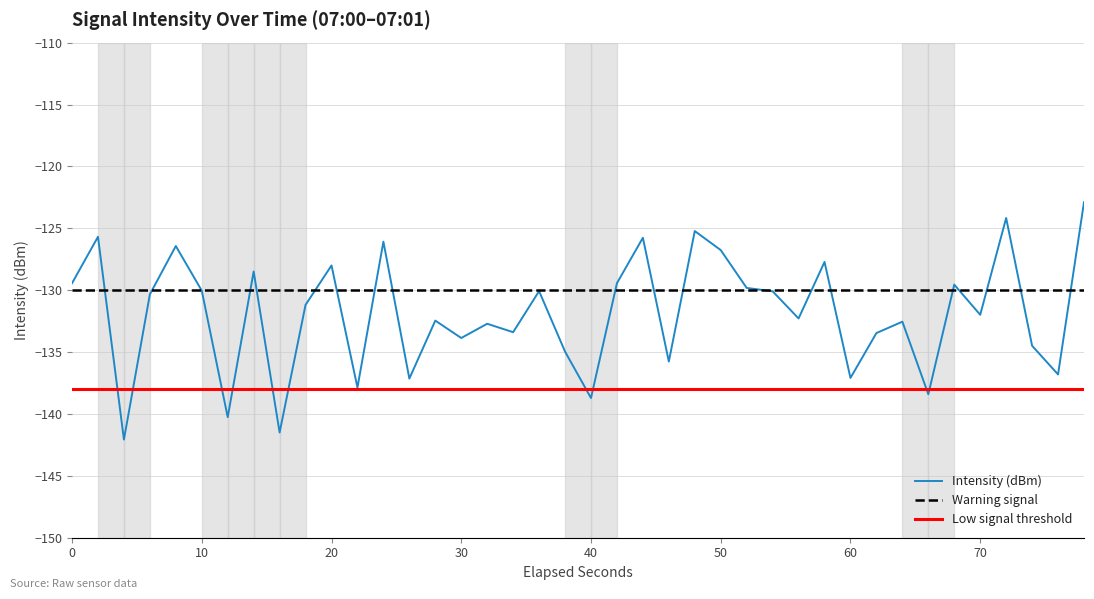

The value of Intensity (dBm) at 0 is -129.4. True or false?

True